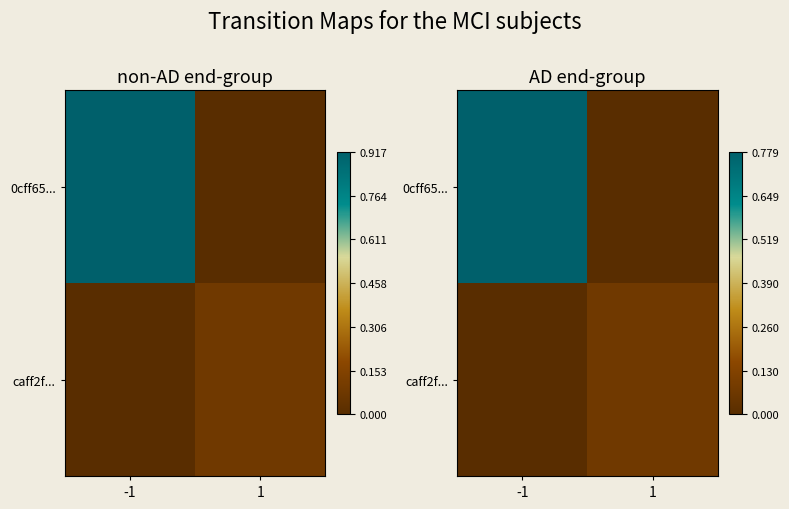

Which series changed the most between -1 and 1?

0cff65...